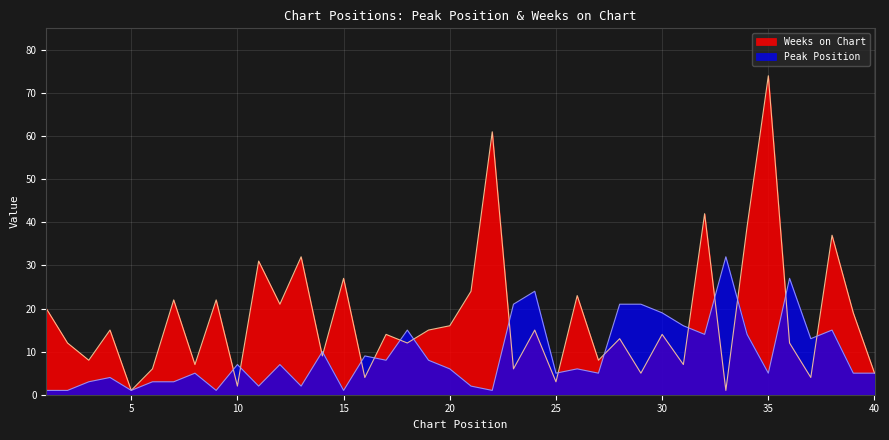

What is the value of the Peak Position point at the 17th from the left?

8